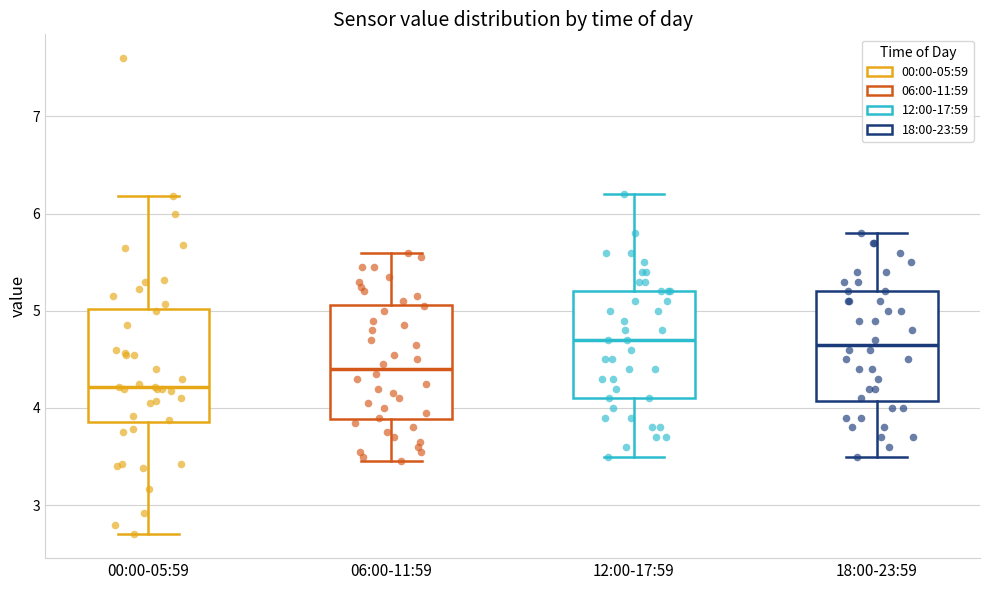

Which box has the lowest median line?

00:00-05:59